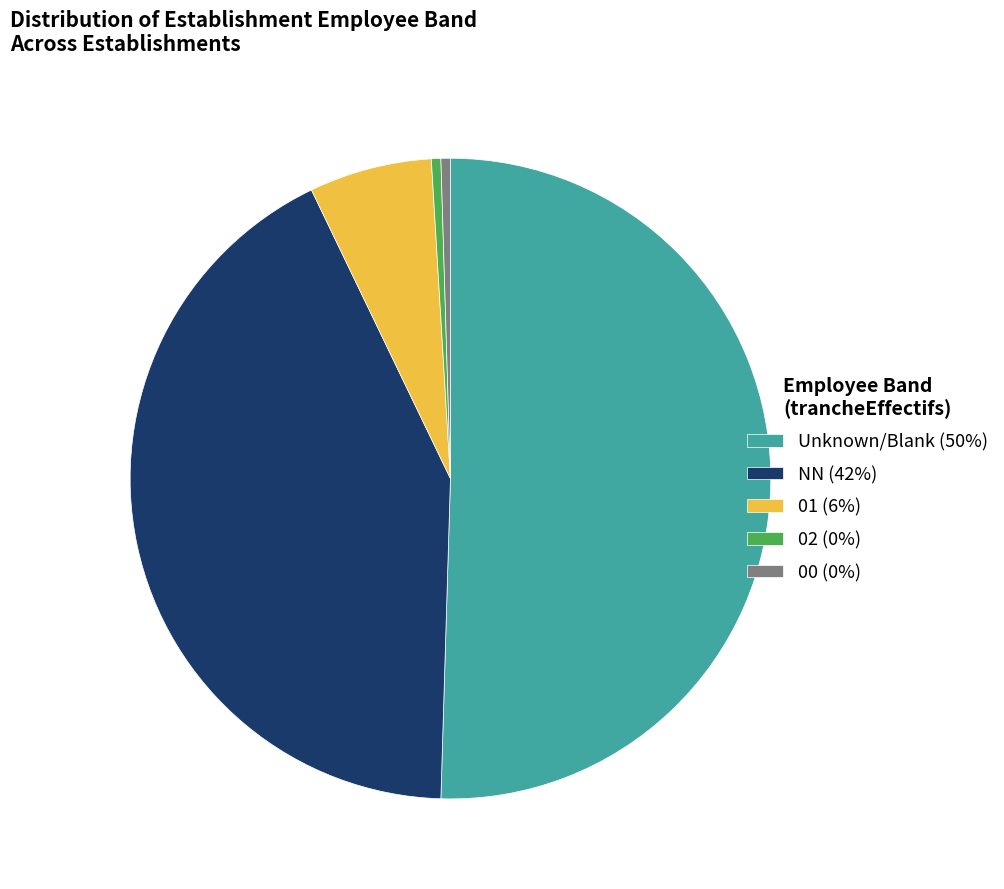

True or false: NN (42%) accounts for 34% of the total.

False